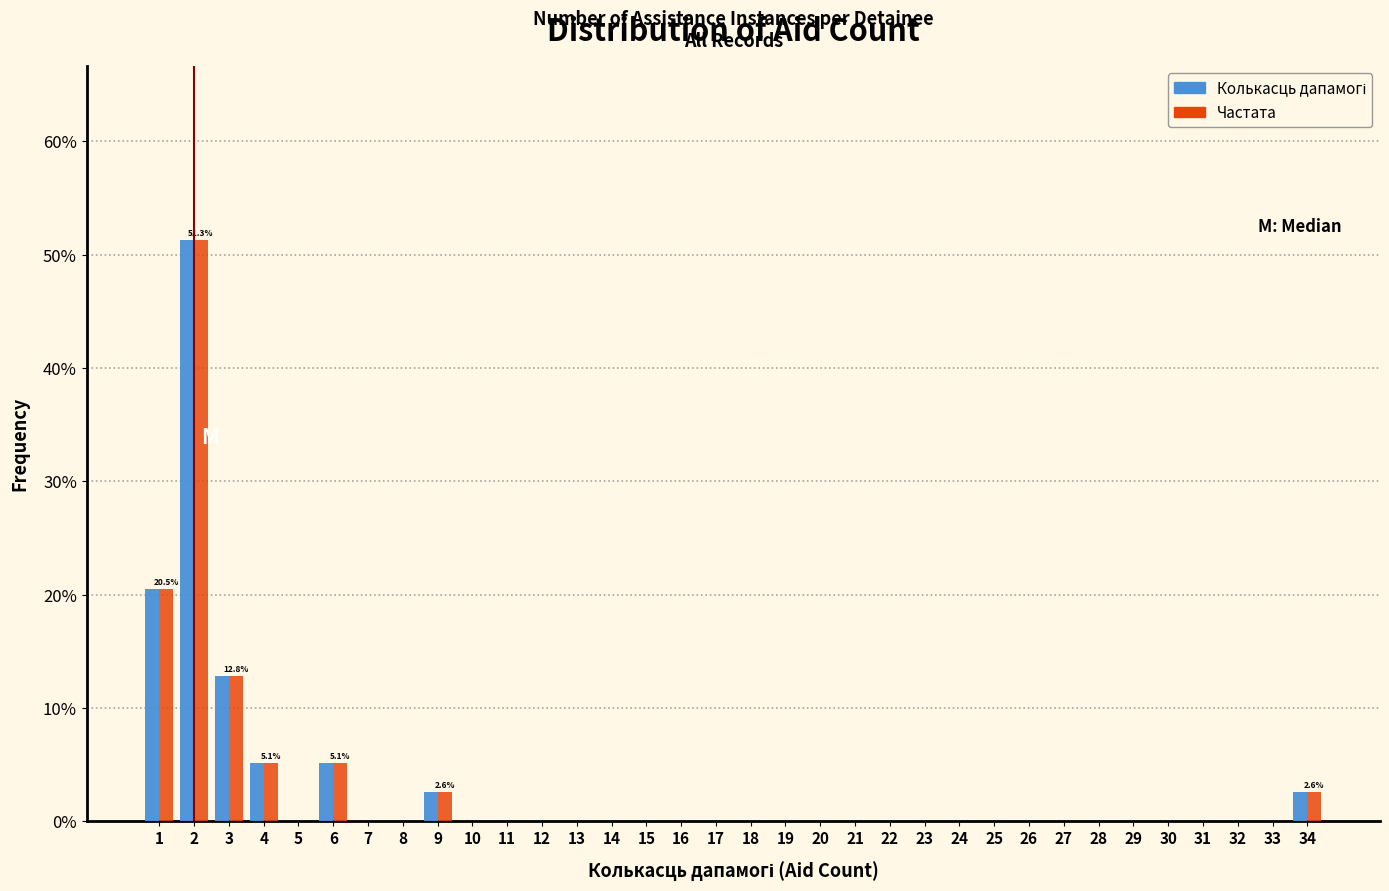

Are the bars grouped side by side (vs. stacked)?

Yes